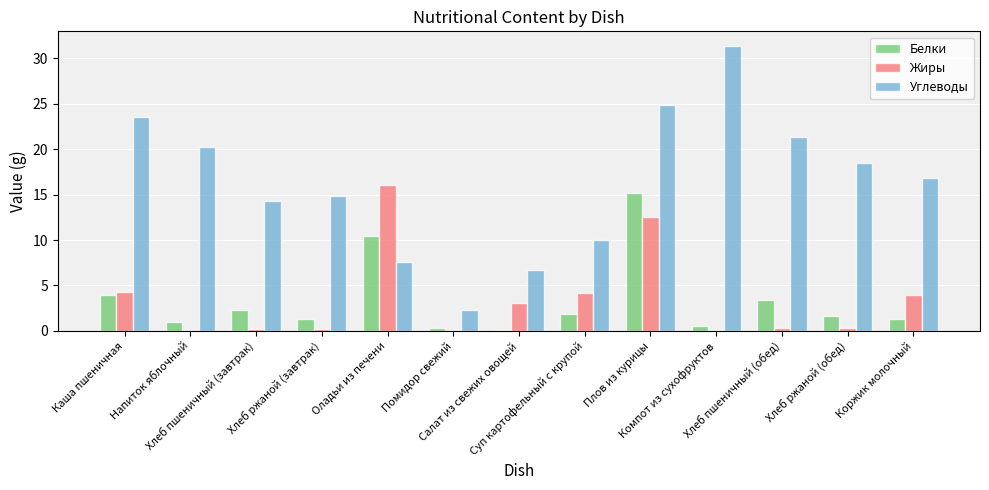

Which category has the highest value in the Белки series?

Плов из курицы